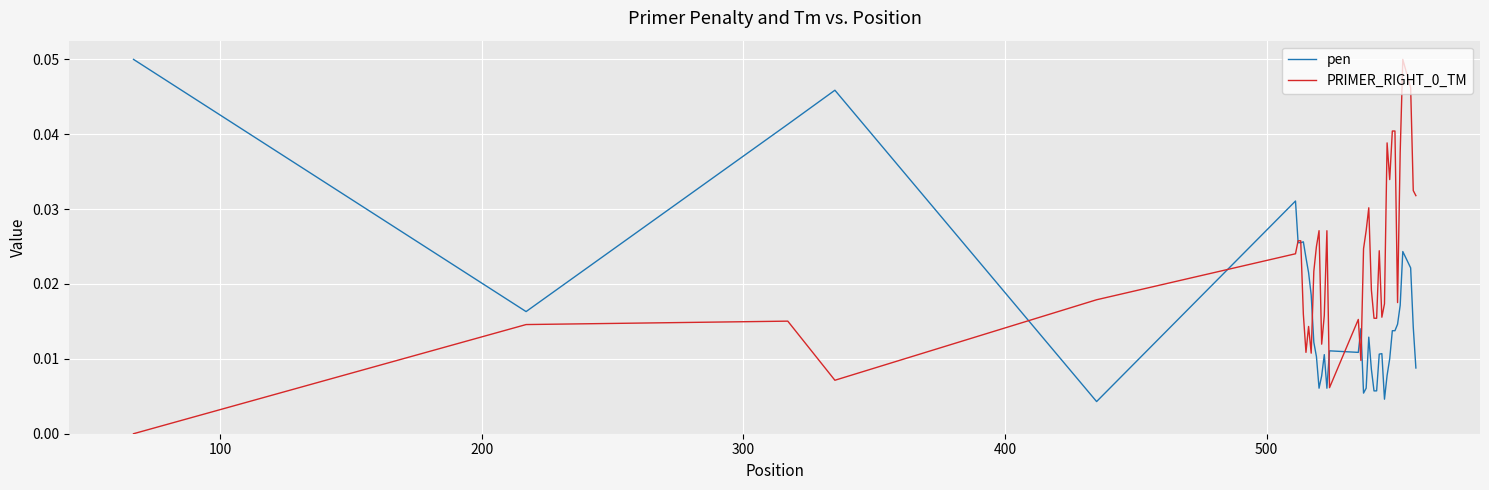

Which series has the largest total across all categories?

PRIMER_RIGHT_0_TM